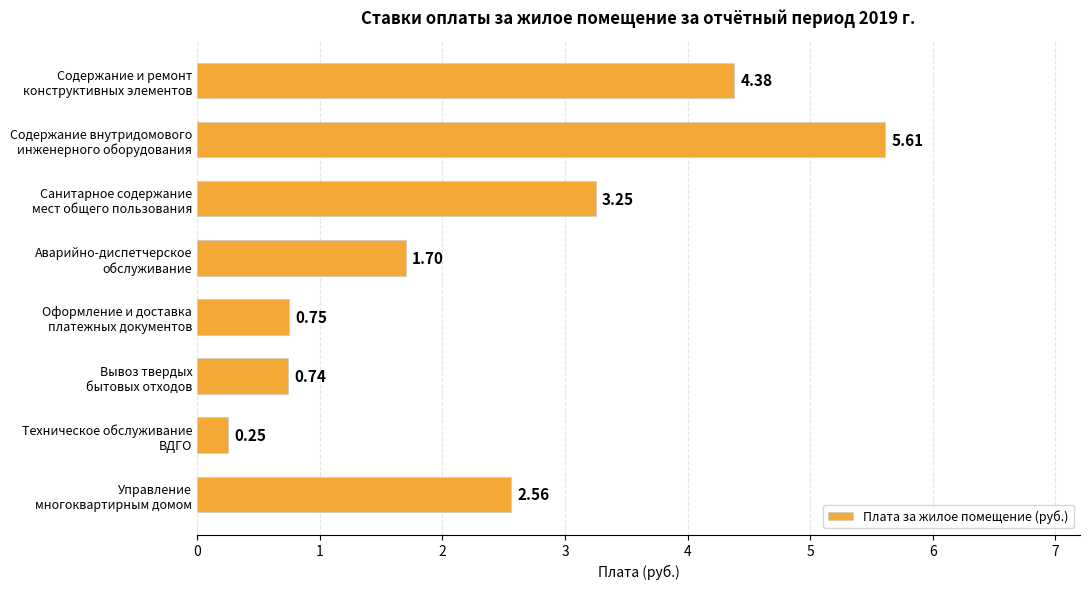

What is the sum of all values?

19.2